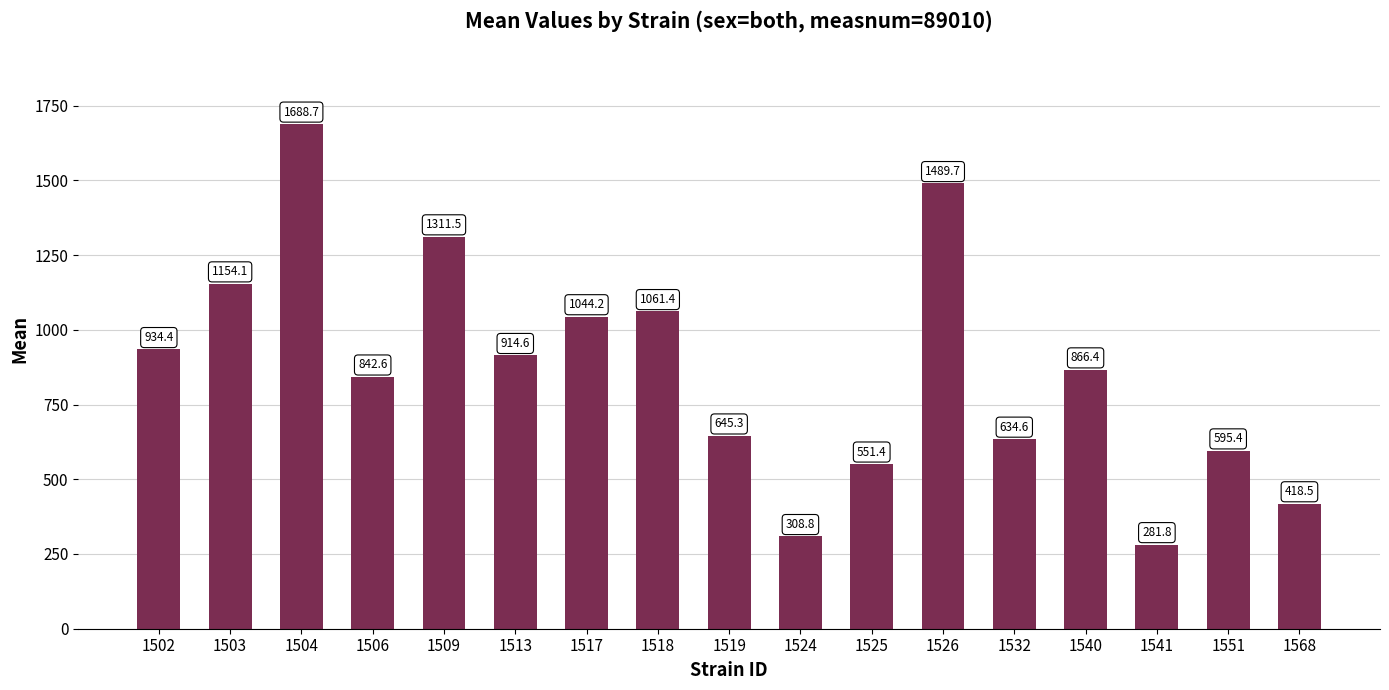

List the labels in order of value, smallest first.

1541, 1524, 1568, 1525, 1551, 1532, 1519, 1506, 1540, 1513, 1502, 1517, 1518, 1503, 1509, 1526, 1504